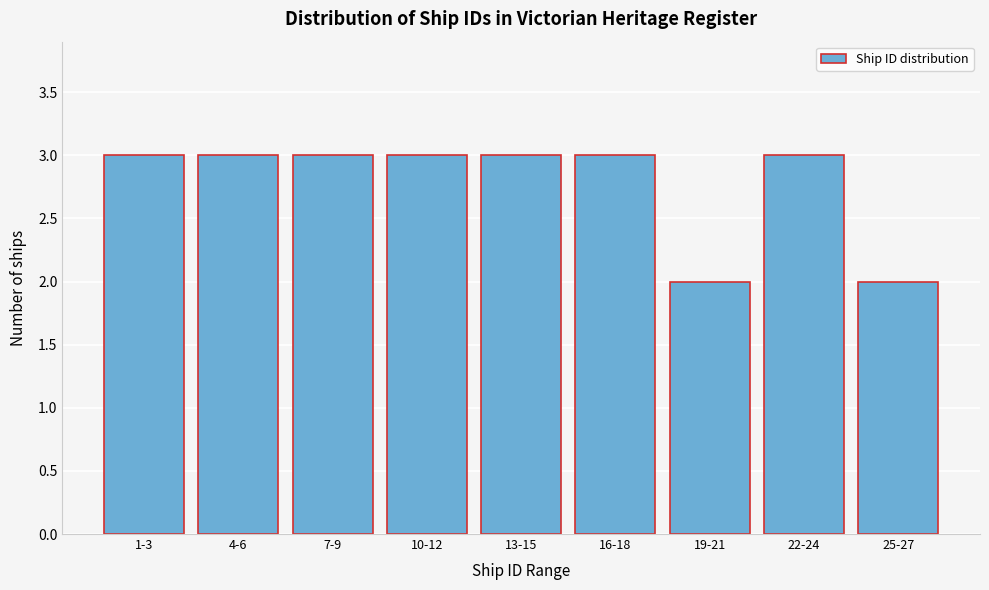

Reading left to right, list all the values displayed in this chart.

1-3=3	4-6=3	7-9=3	10-12=3	13-15=3	16-18=3	19-21=2	22-24=3	25-27=2